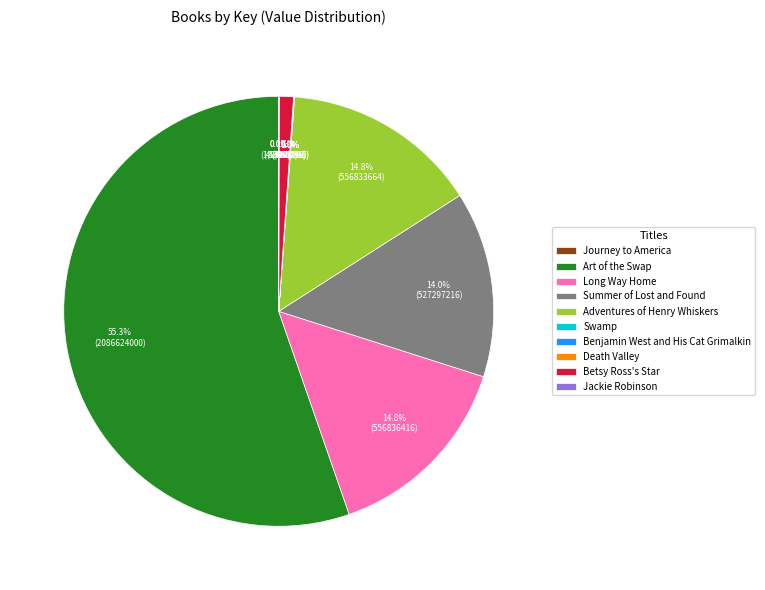

True or false: Long Way Home accounts for 15% of the total.

True